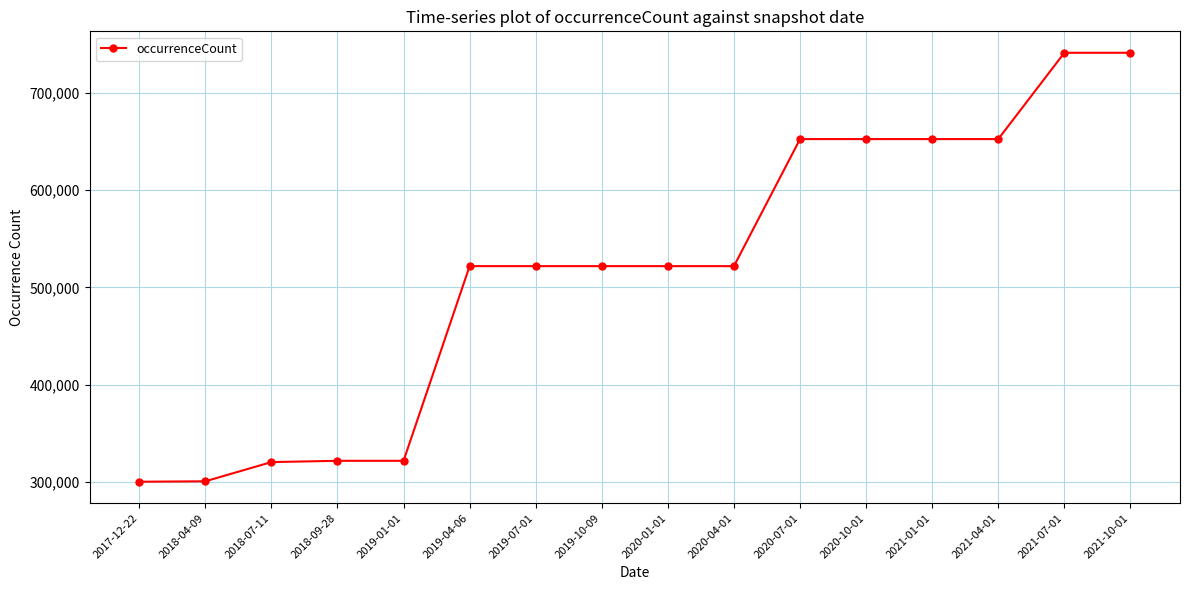

Is it true that the value at 2019-01-01 is 321826?

True